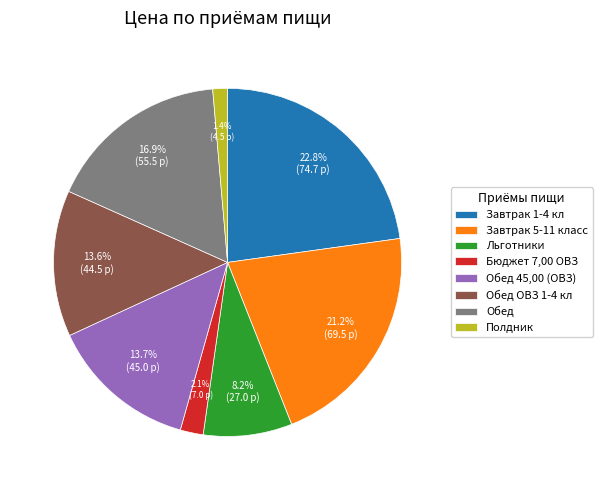

Combined, what portion of the pie is Завтрак 1-4 кл and Обед ОВЗ 1-4 кл?

36.4%